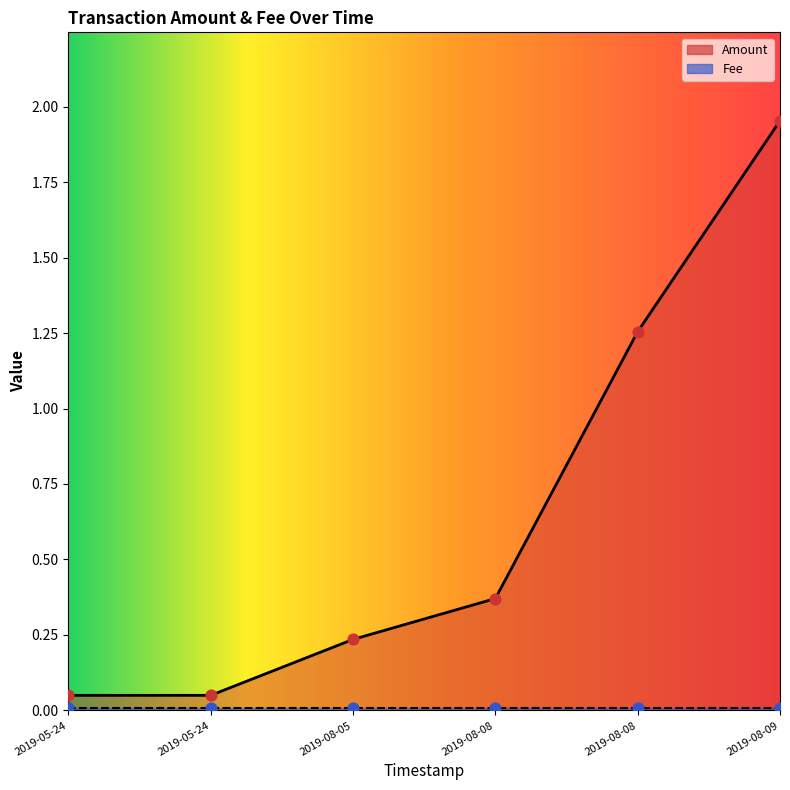

At how many categories does at least one series exceed 1?

2